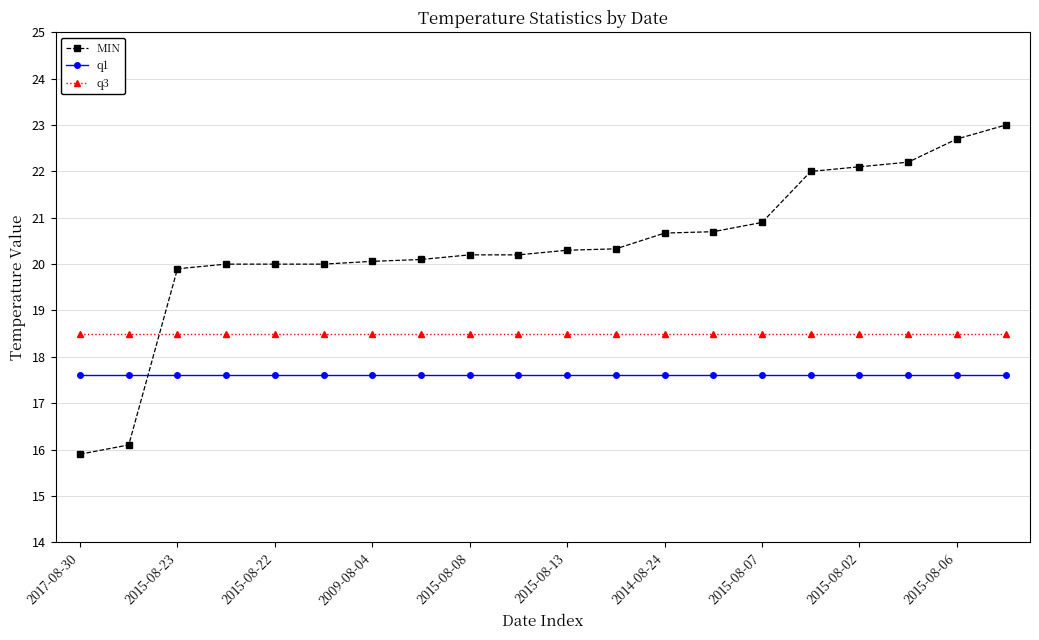

Which series has the largest range (max minus min)?

MIN